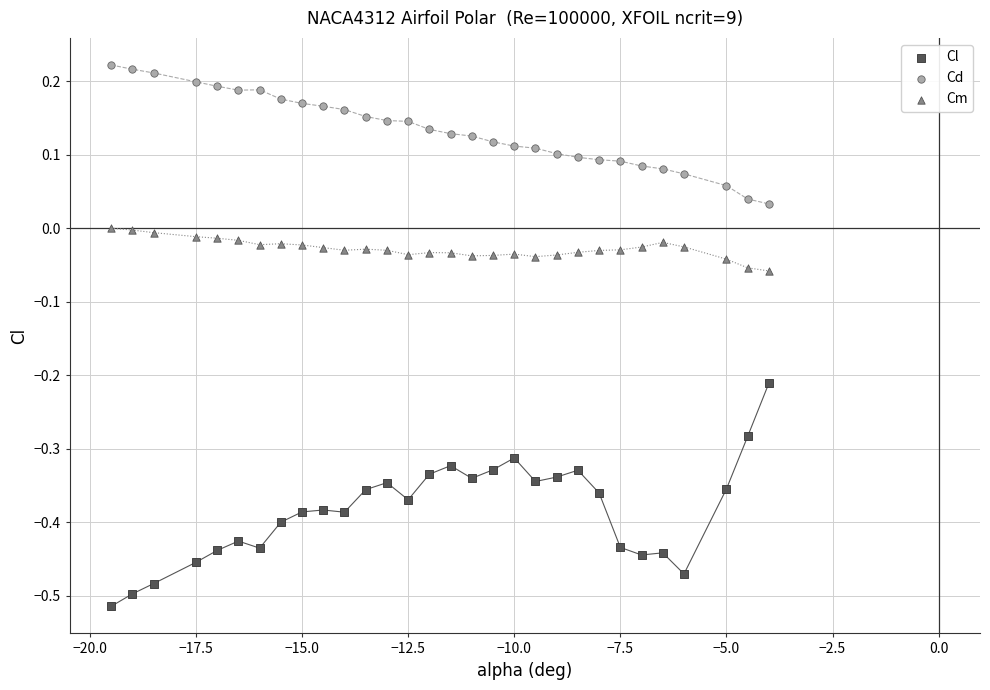

Across all data points, what is the range of Y values (max minus min)?

0.7